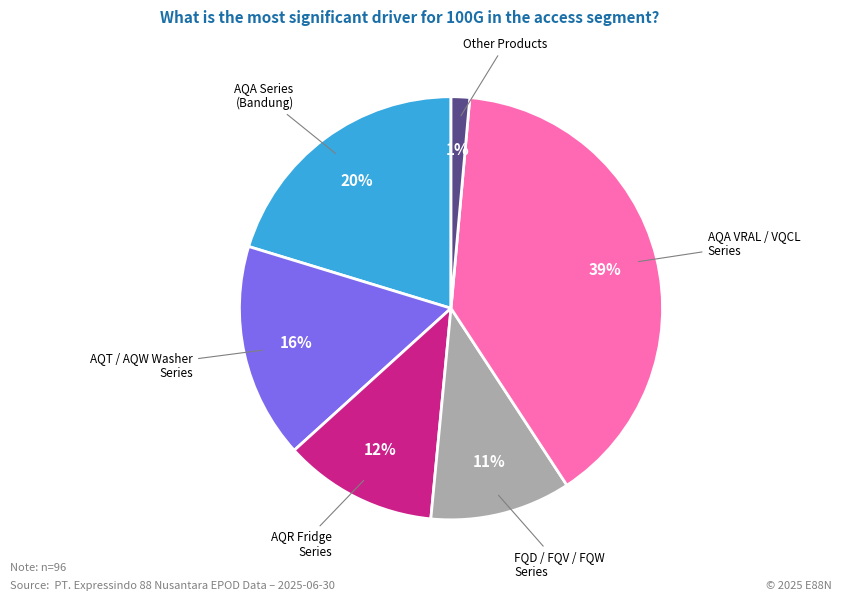

To the nearest percent, what is the difference between the largest and smallest slice percentages?

38%